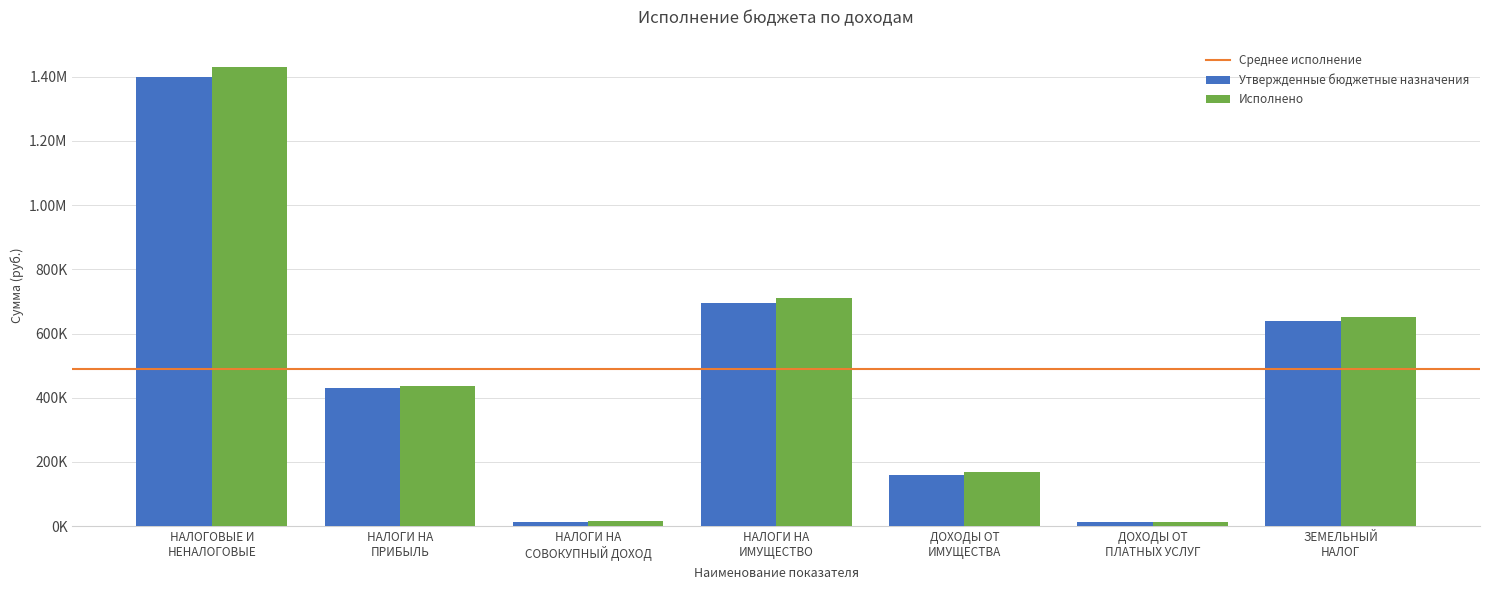

Reading left to right, what are all the values shown in this chart?

Утвержденные бюджетные назначения: 1397610.0	431220.0	14000.0	695470.0	160000.0	12000.0	640000.0
Исполнено: 1430564.1	436570.2	15382.5	710841.3	169555.2	12450.0	652018.3